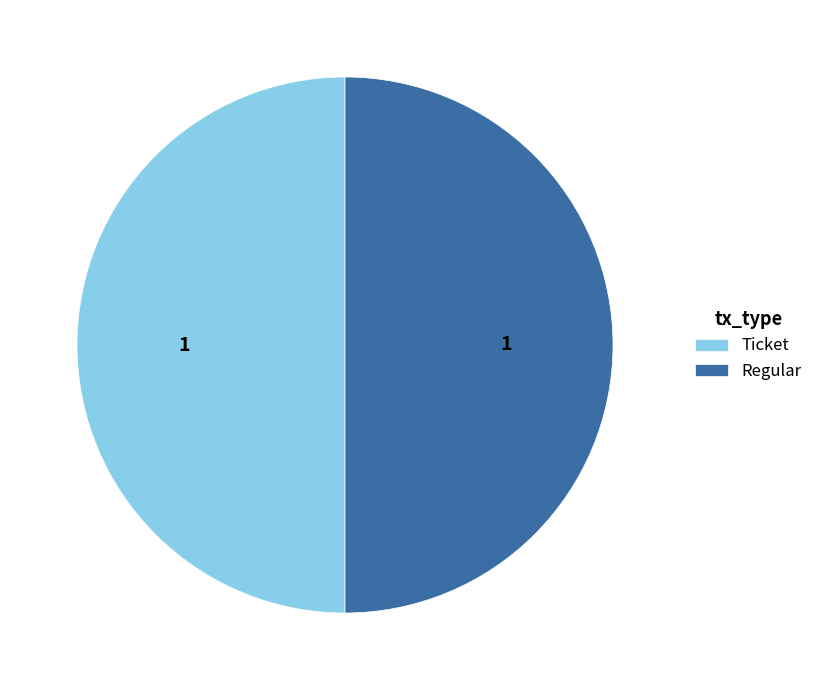

Do Regular and Ticket together represent more than half of the pie?

Yes